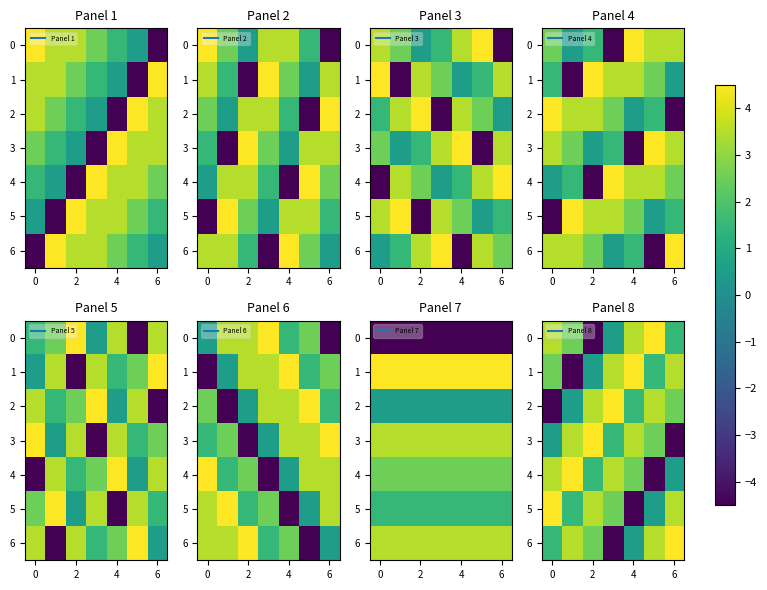

At how many categories does at least one series exceed -2?

7